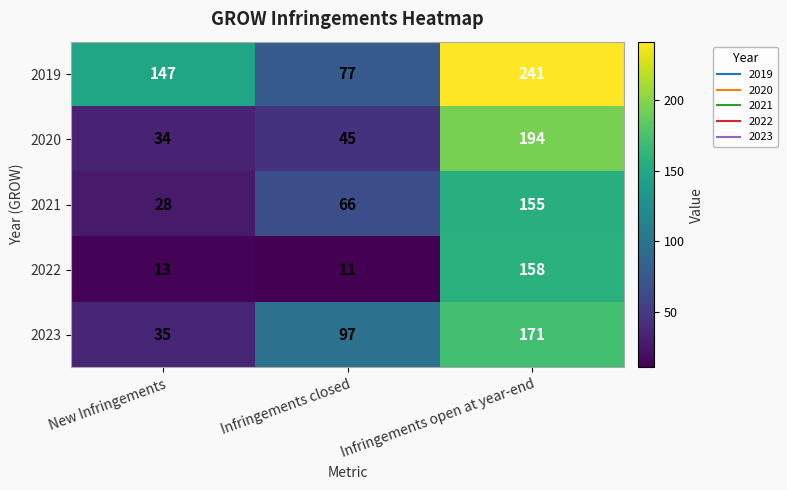

What is the average value of the 2020 series?

91